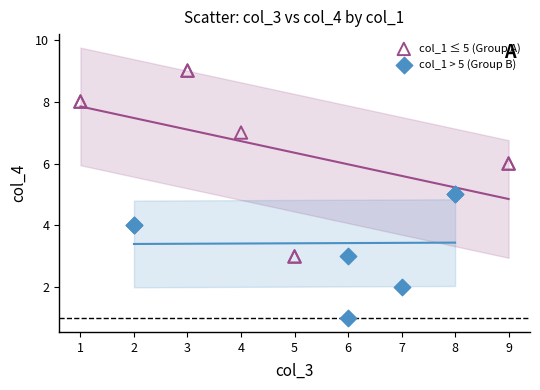

Which series contains the lowest Y value?

col_1 > 5 (Group B)